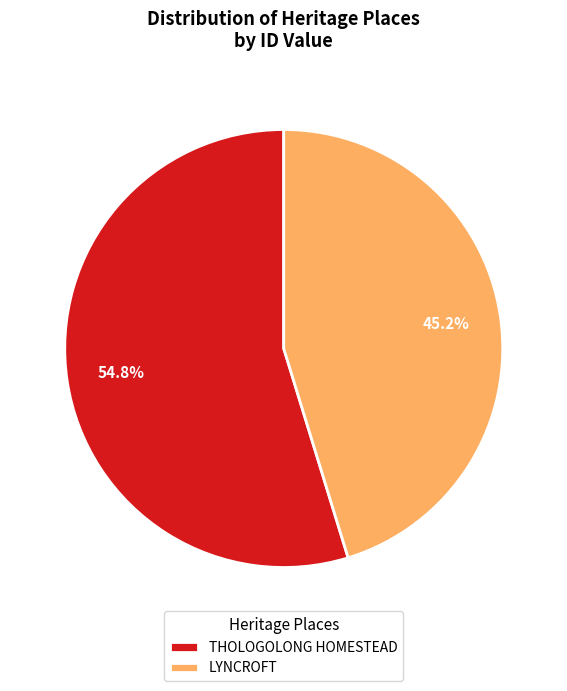

What percentage is the THOLOGOLONG HOMESTEAD slice, to the nearest percent?

55%